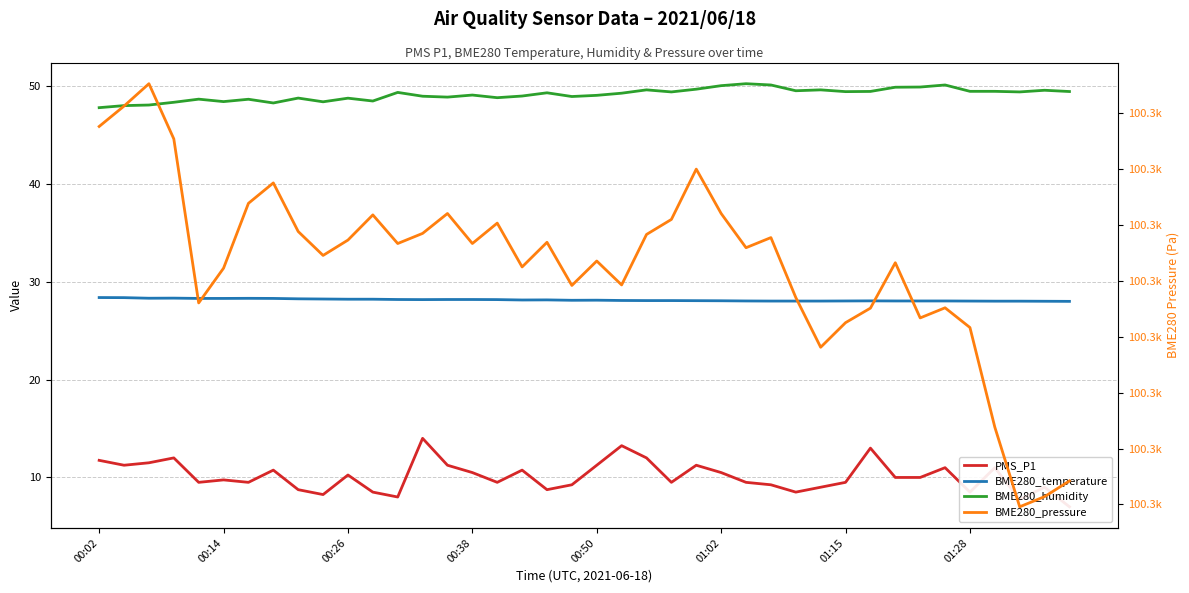

True or false: PMS_P1 and BME280_pressure cross at least once.

False